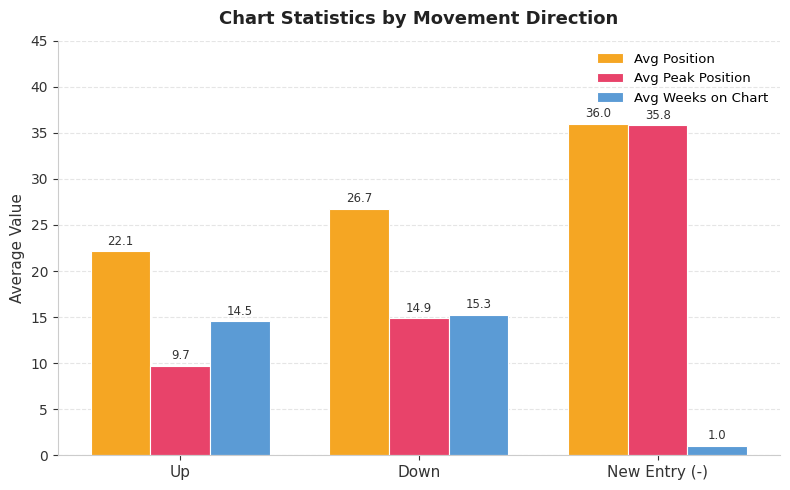

The Avg Peak Position series shows 9.7 at Up. True or false?

True